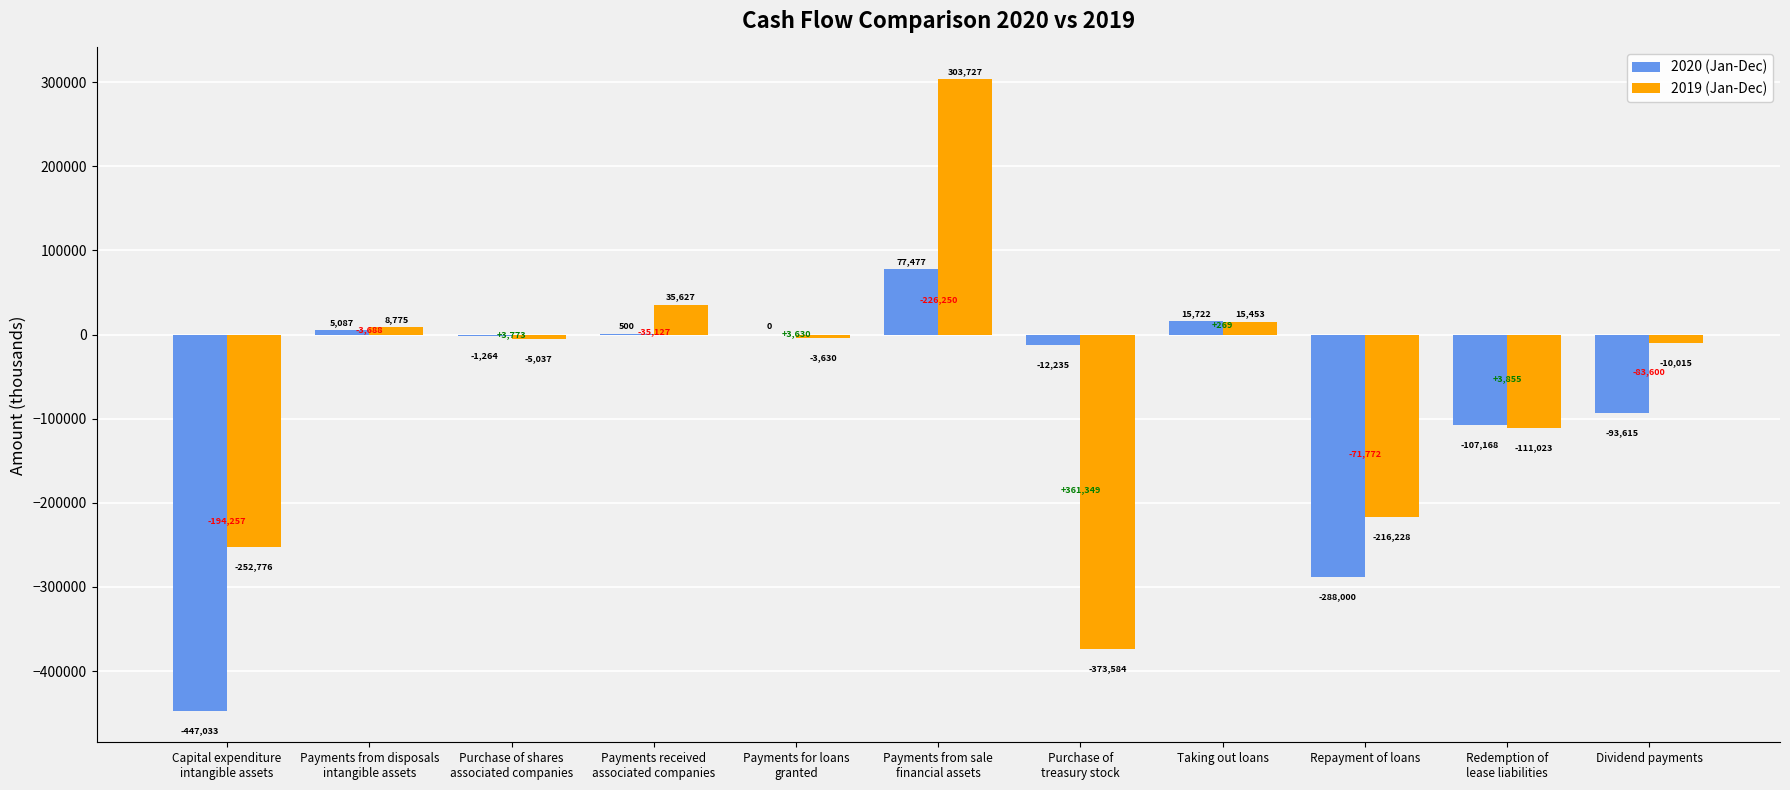

Reading right to left, list all the values displayed in this chart.

2020 (Jan-Dec): Dividend payments=-93615	Redemption of
lease liabilities=-107168	Repayment of loans=-288000	Taking out loans=15722	Purchase of
treasury stock=-12235	Payments from sale
financial assets=77477	Payments for loans
granted=0	Payments received
associated companies=500	Purchase of shares
associated companies=-1264	Payments from disposals
intangible assets=5087	Capital expenditure
intangible assets=-447033
2019 (Jan-Dec): Dividend payments=-10015	Redemption of
lease liabilities=-111023	Repayment of loans=-216228	Taking out loans=15453	Purchase of
treasury stock=-373584	Payments from sale
financial assets=303727	Payments for loans
granted=-3630	Payments received
associated companies=35627	Purchase of shares
associated companies=-5037	Payments from disposals
intangible assets=8775	Capital expenditure
intangible assets=-252776